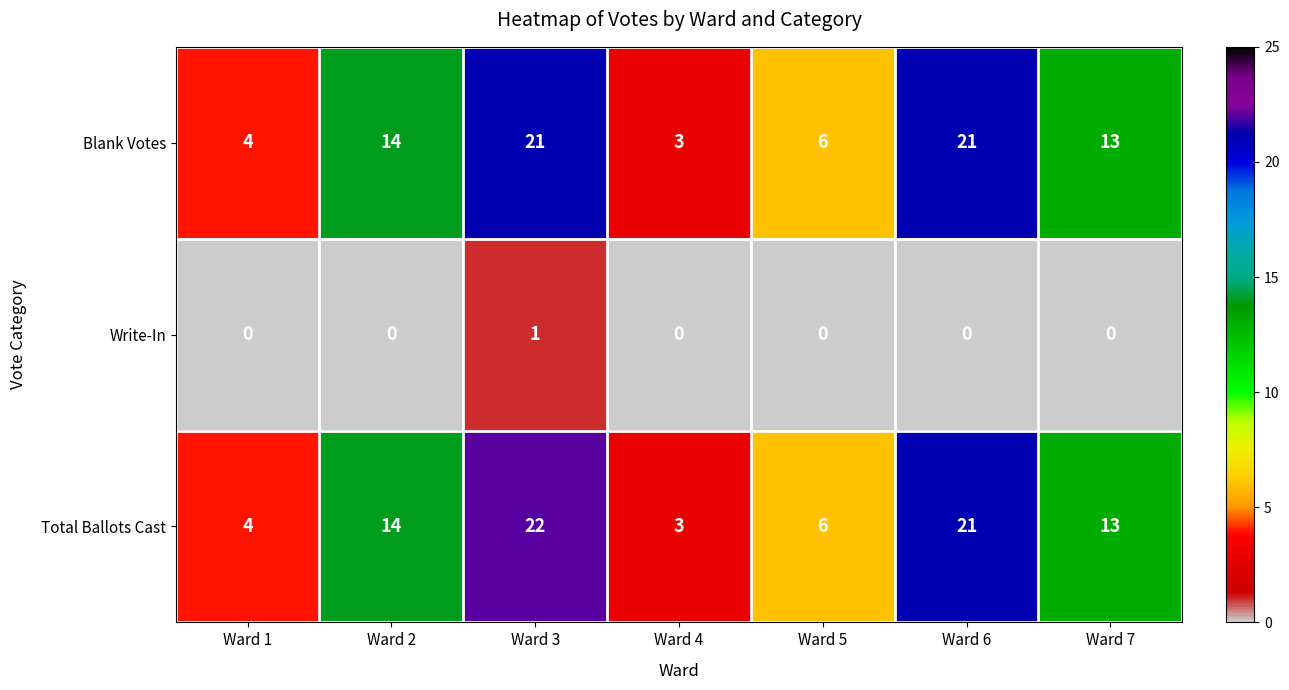

How many values in the Blank Votes series are below 13?

3